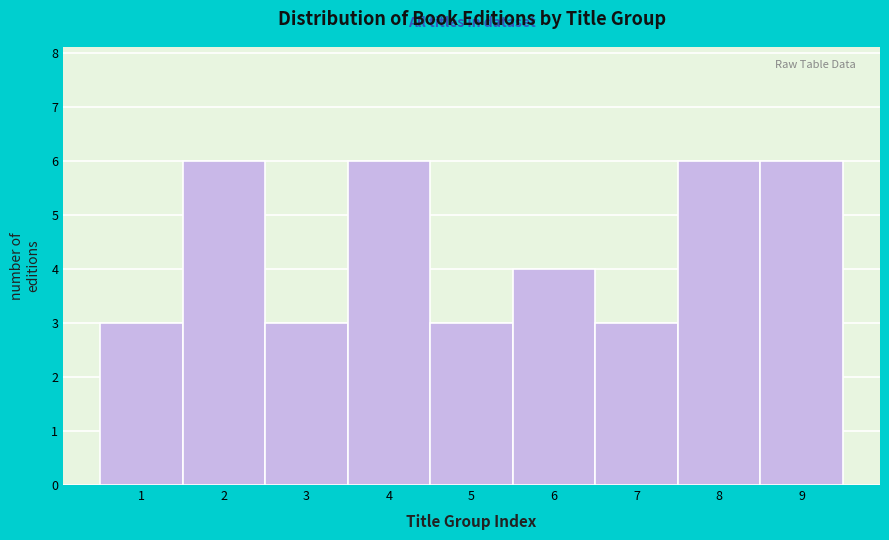

Reading right to left, extract all data points from this chart.

9=6	8=6	7=3	6=4	5=3	4=6	3=3	2=6	1=3